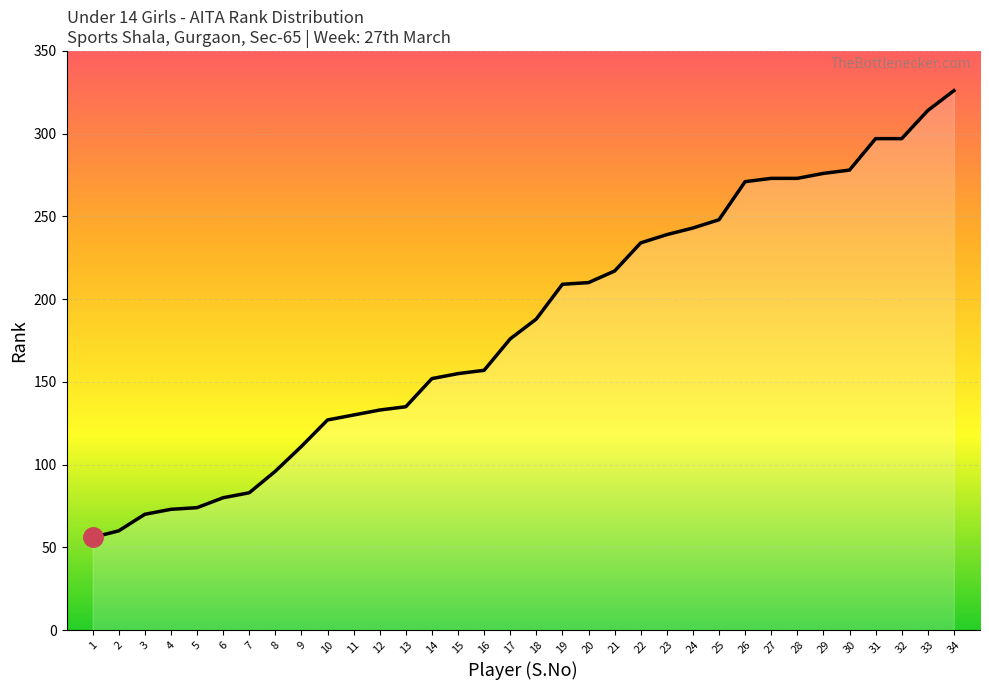

Approximately how many times larger is the value at 33 compared to 14?

2.1